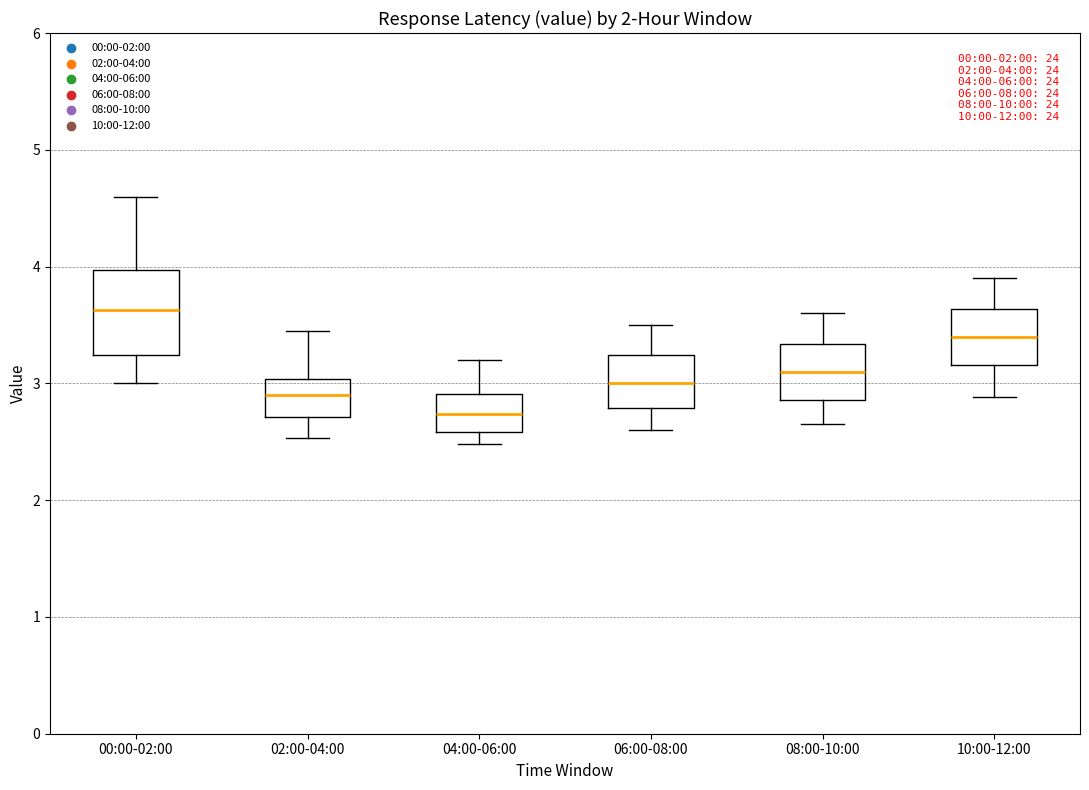

Which box has the lowest median line?

04:00-06:00